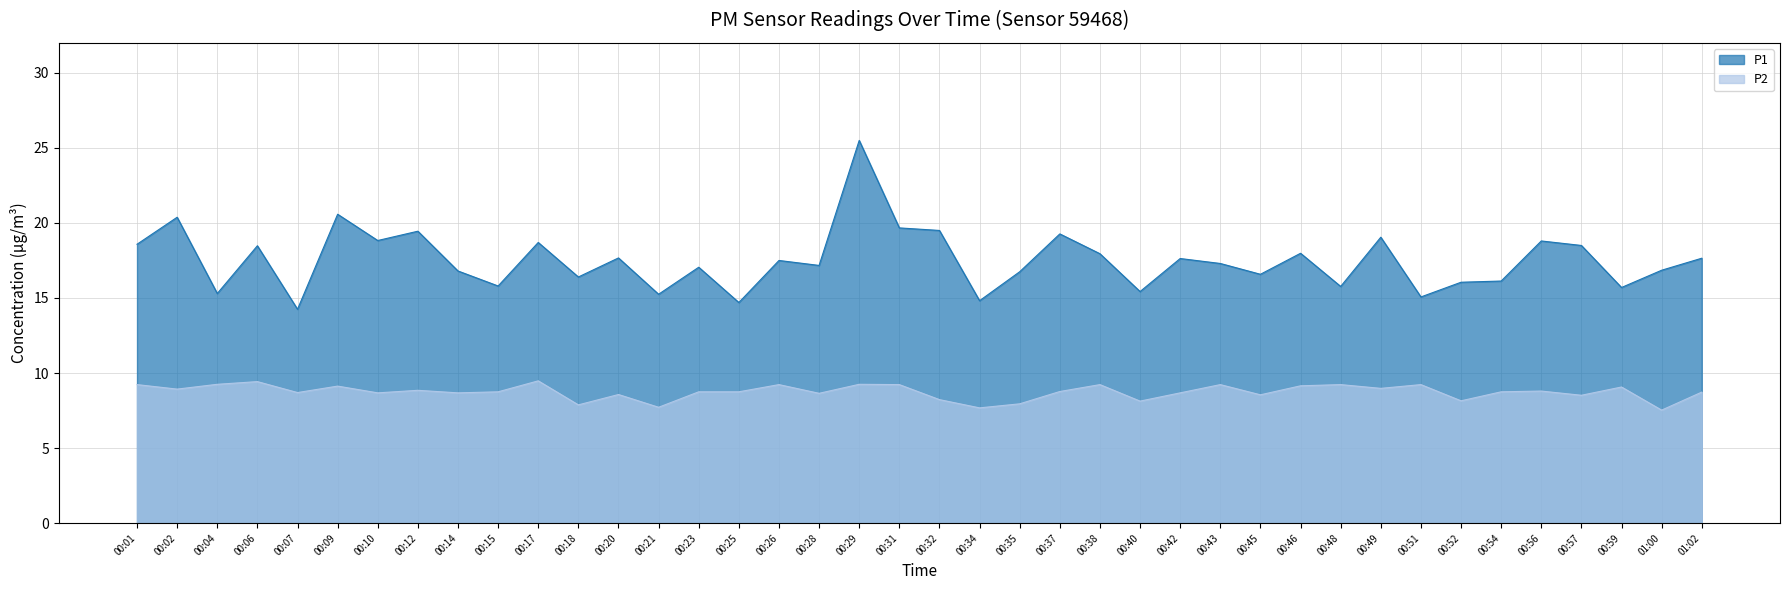

Which series has the widest spread of values?

P1